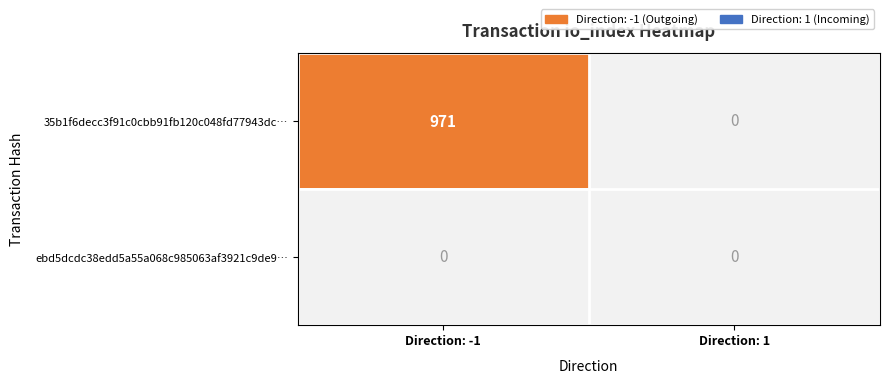

True or false: 35b1f6decc3f91c0cbb91fb120c048fd77943dc… has a value of 1666 at Direction: -1.

False